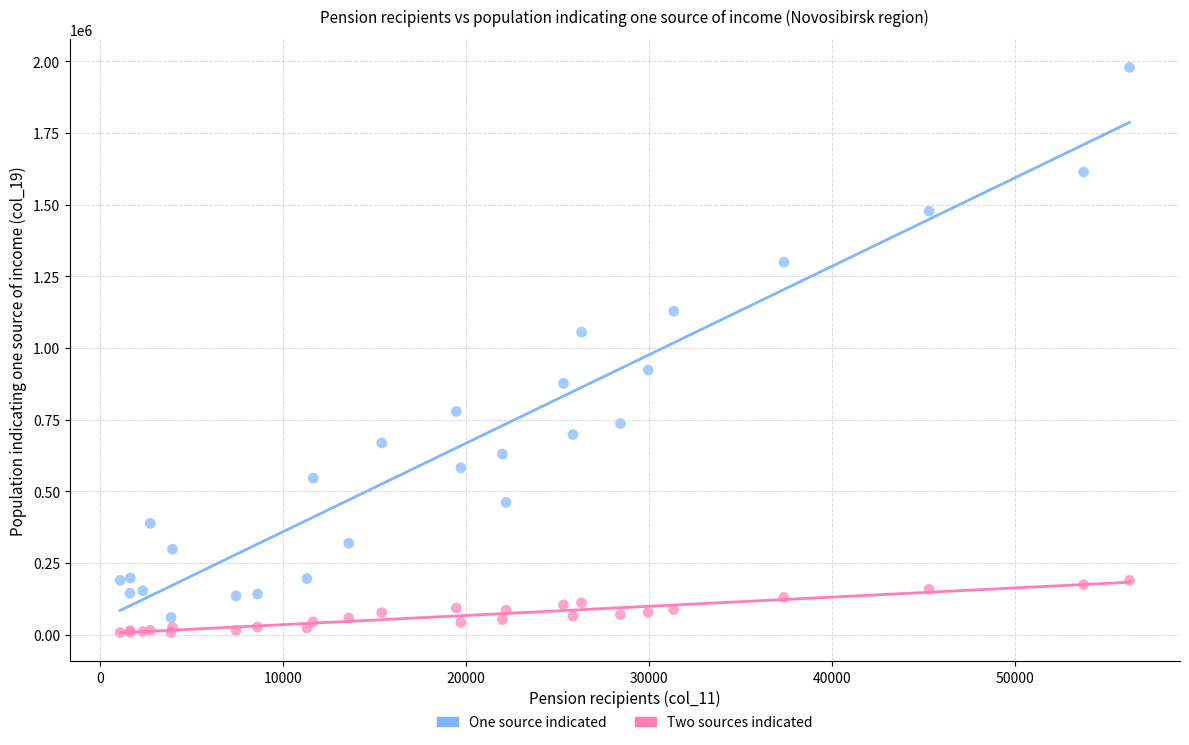

Which series contains the highest Y value?

One source indicated